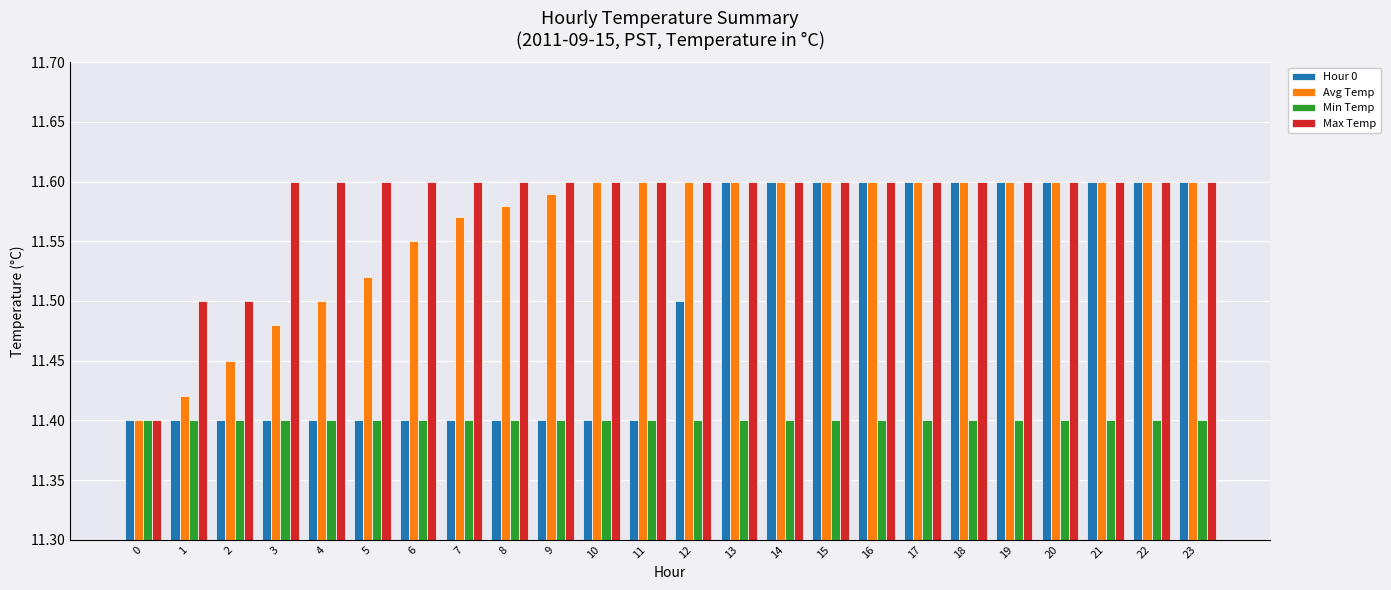

The value of Hour 0 at 15 is 7.1. True or false?

False